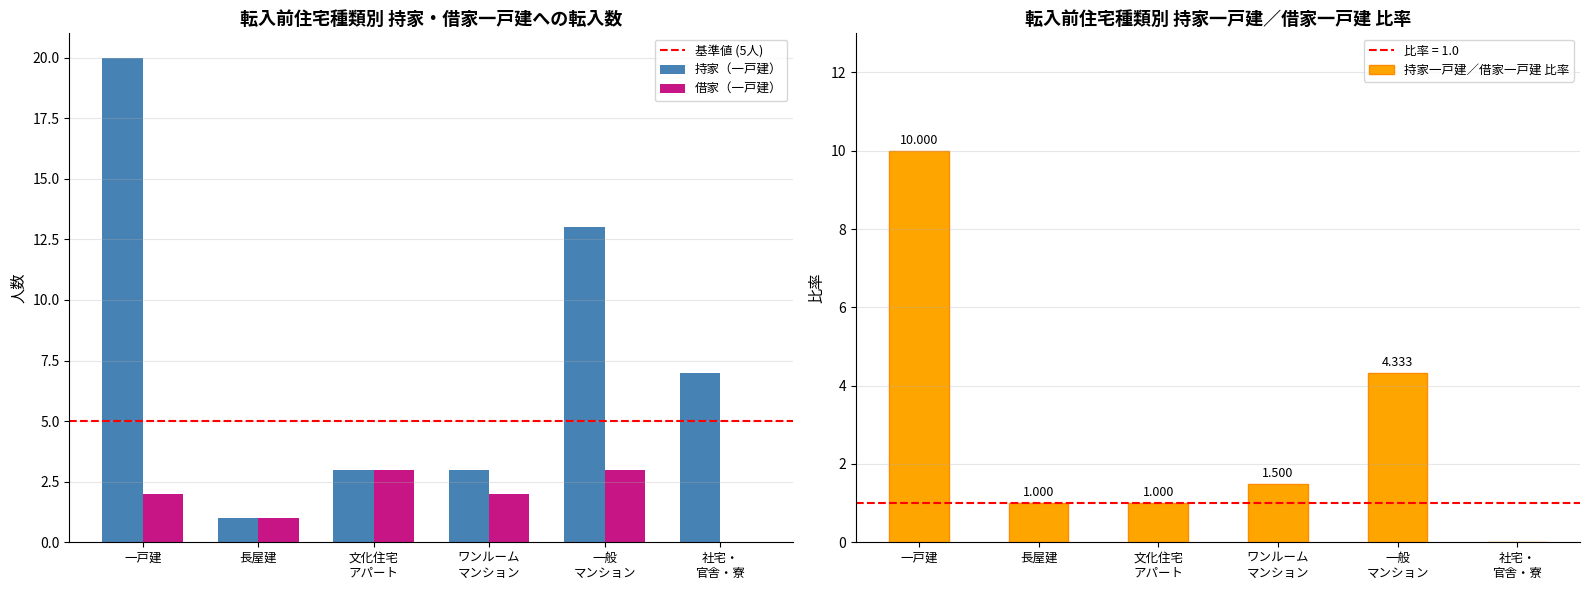

At which label does 持家（一戸建） first exceed 7?

一戸建